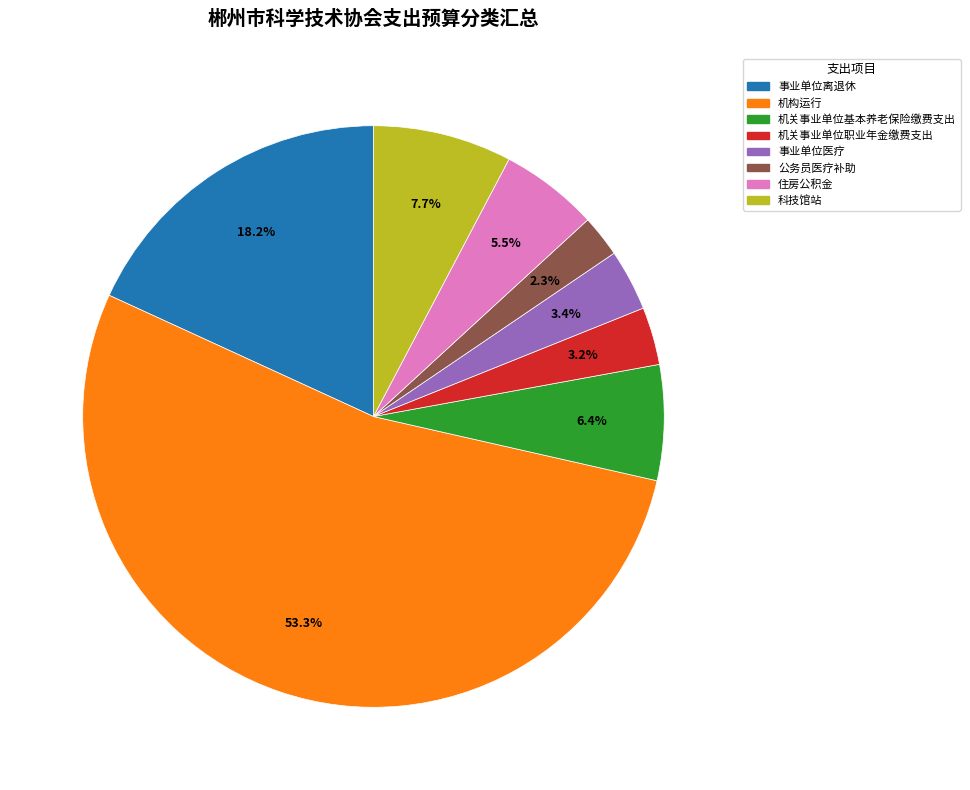

Do 事业单位医疗 and 住房公积金 together represent more than half of the pie?

No